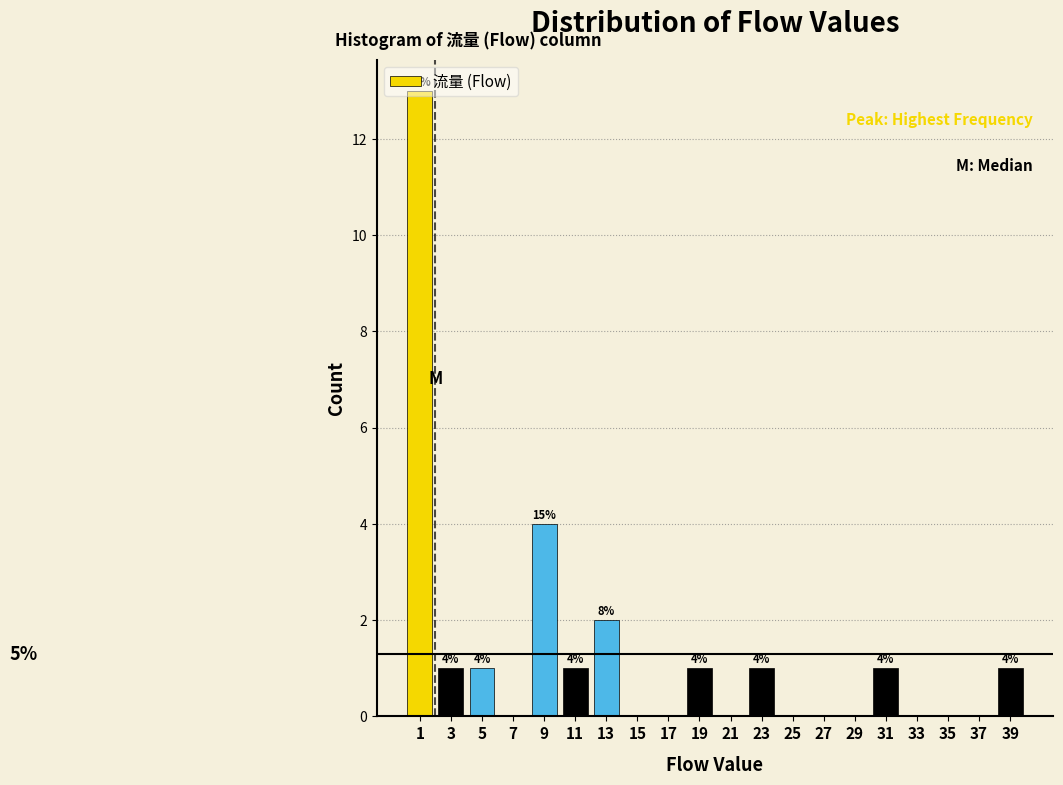

Over which range of the x-axis is the bar tallest?

0 to 2